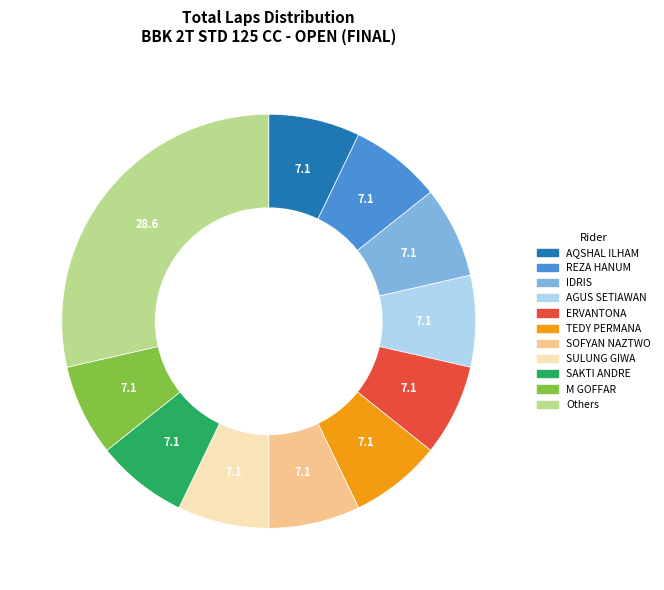

Does any single category account for the majority?

No